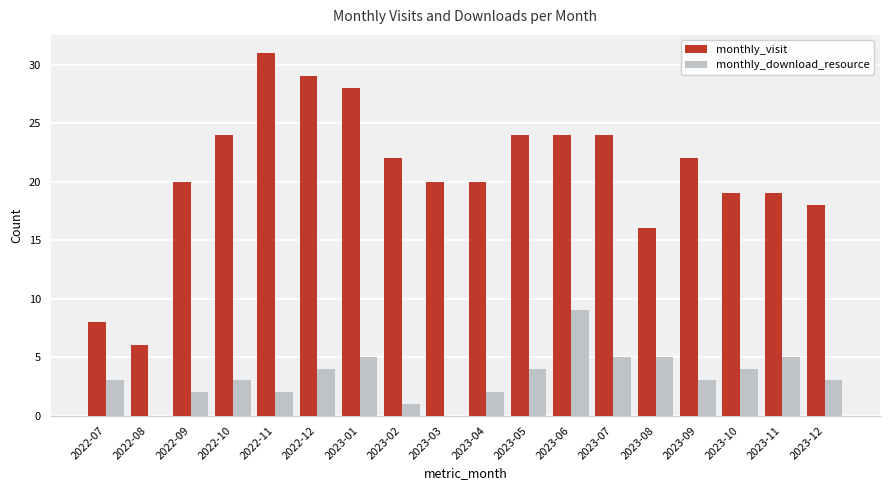

What is the total value across all series at 2022-09?

22